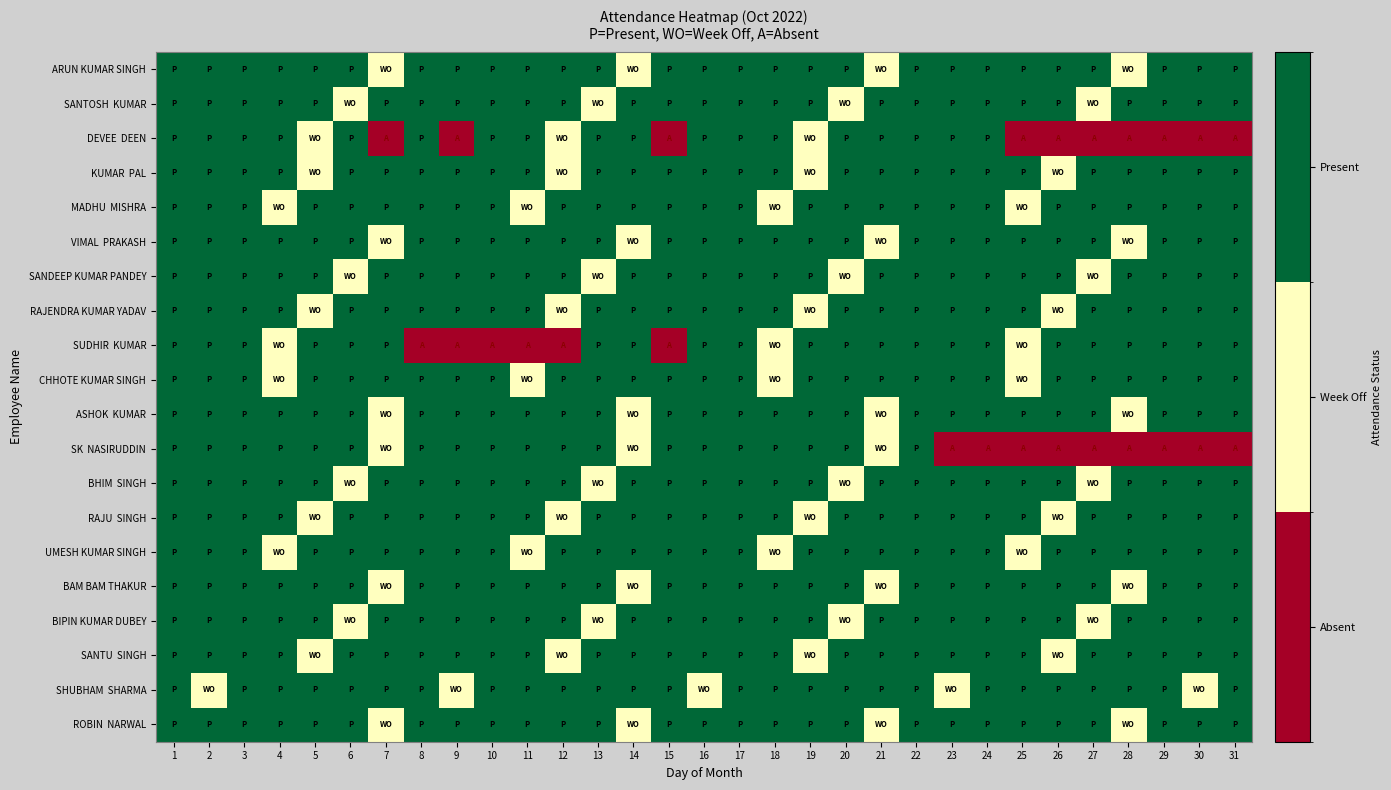

Which series has the widest spread of values?

SK NASIRUDDIN